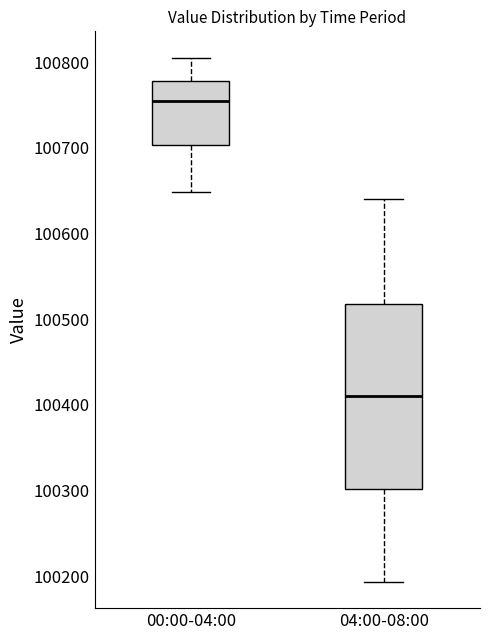

Which box has the lowest median line?

04:00-08:00